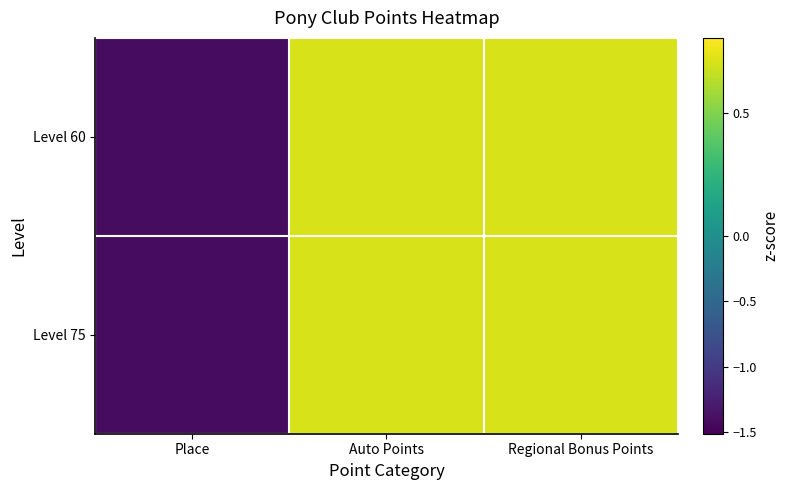

Which series has the largest range (max minus min)?

Level 60